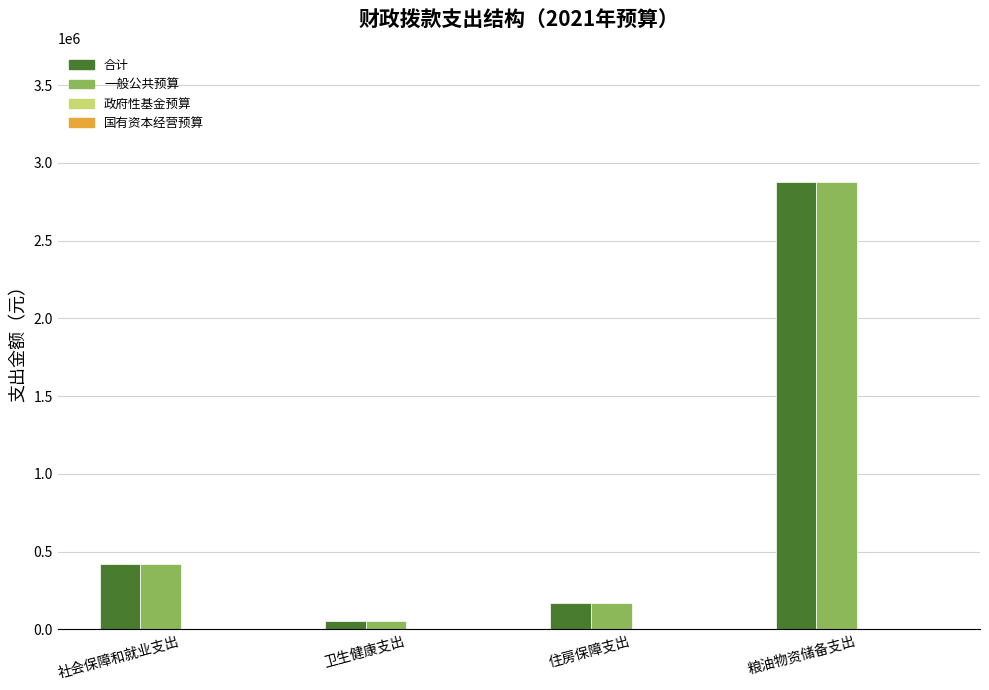

The value of 合计 at 社会保障和就业支出 is 110503. True or false?

False